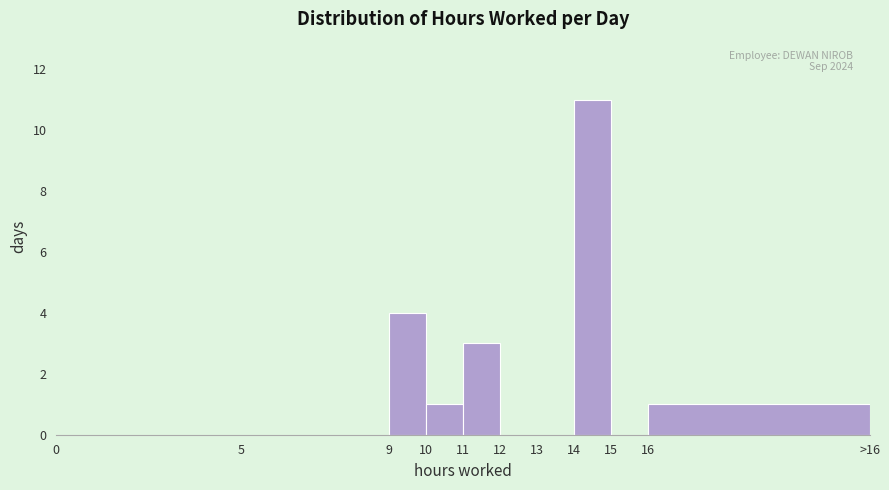

Reading right to left, transcribe all the data shown in this chart.

16=1	15=0	14=11	13=0	12=0	11=3	10=1	9=4	5=0	0=0